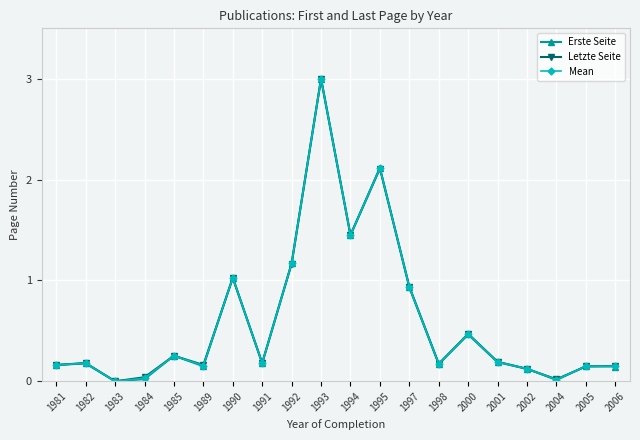

How many distinct data groups are displayed?

3